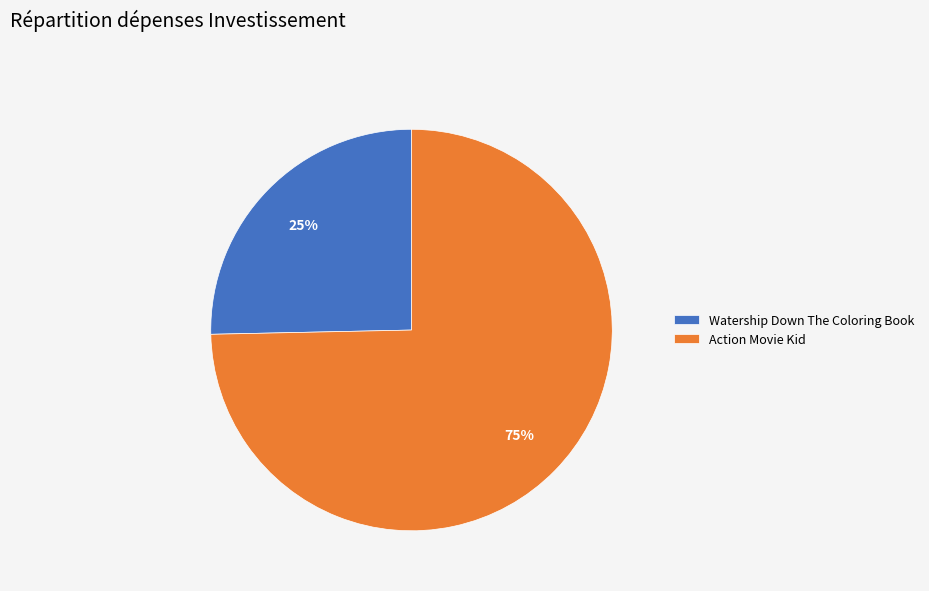

Do Watership Down The Coloring Book and Action Movie Kid together represent more than half of the pie?

Yes